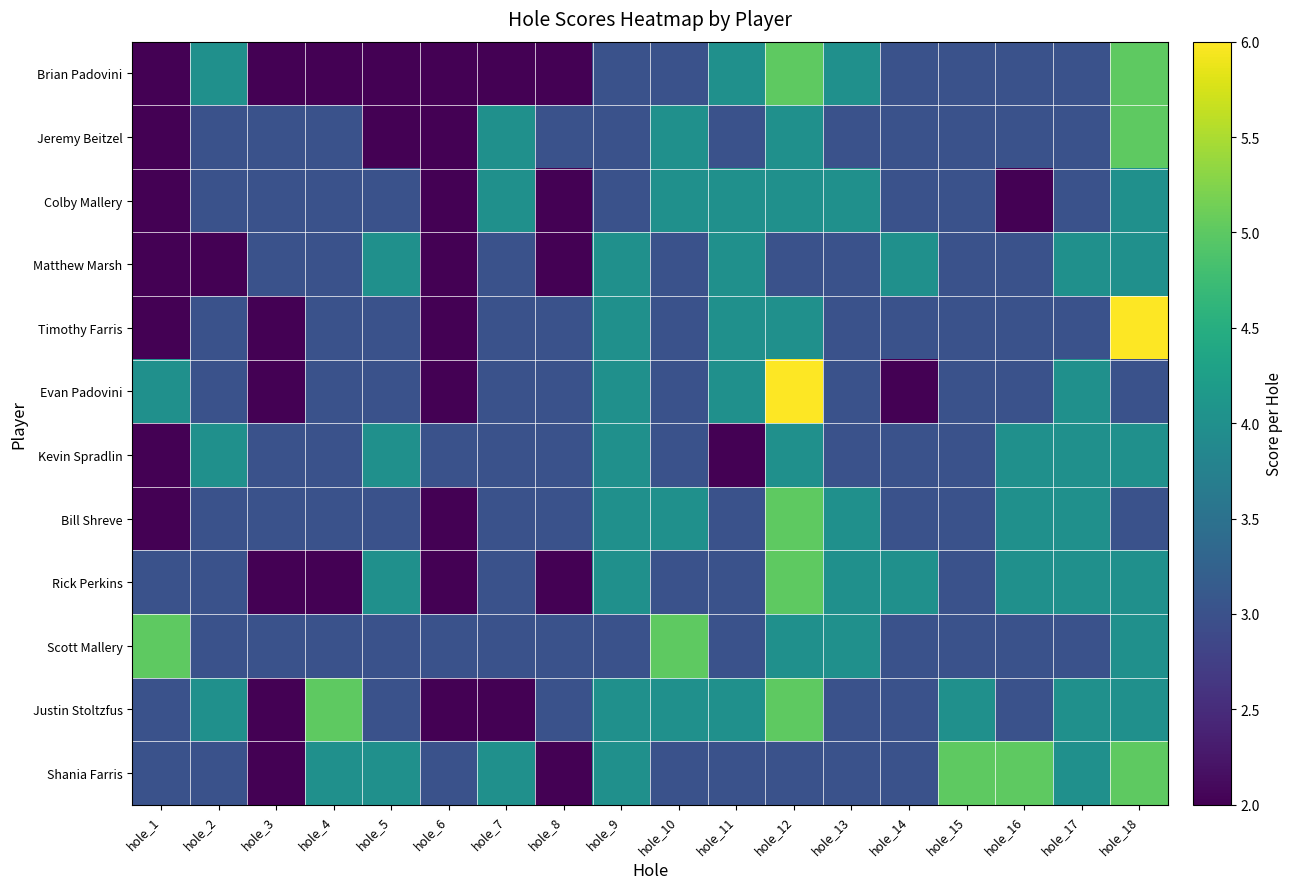

What is the minimum value shown in the chart?

2